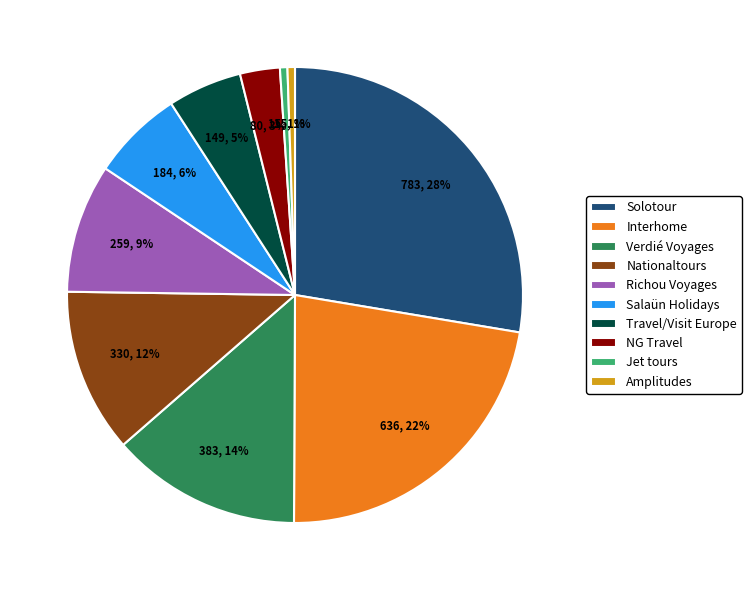

Which category has the biggest portion of the pie?

Solotour